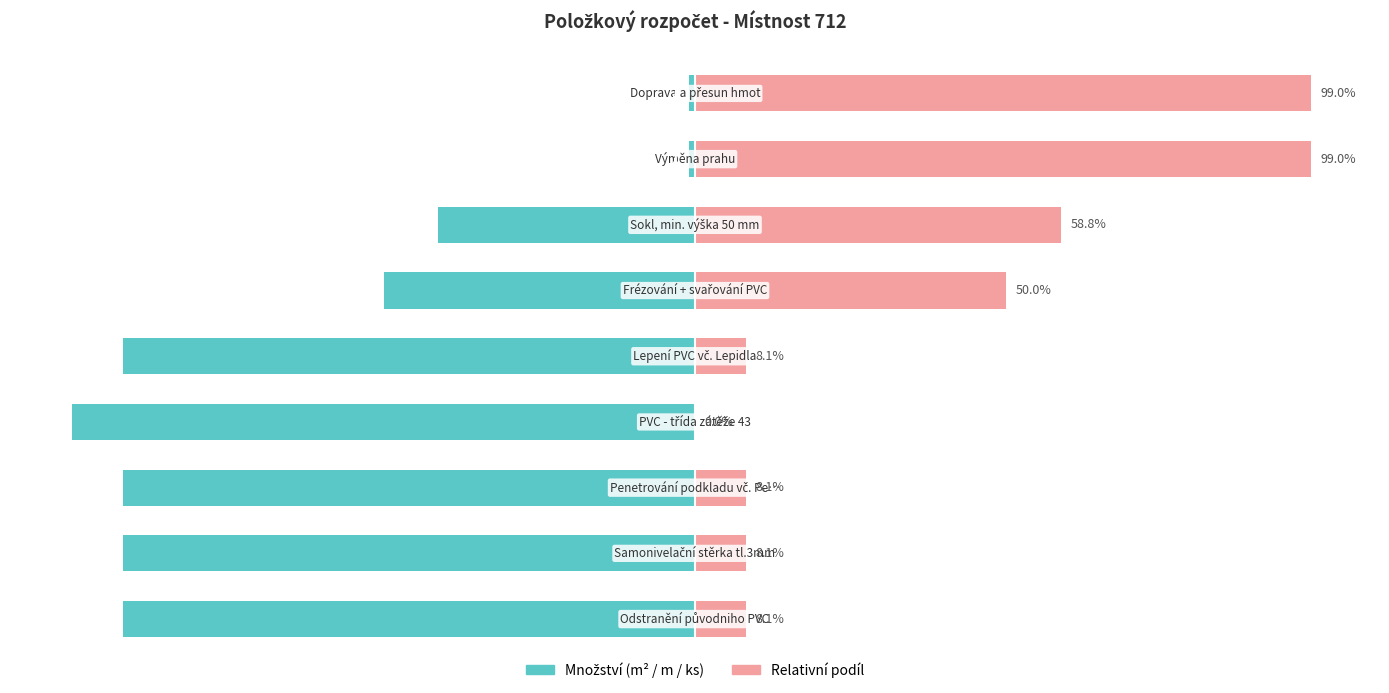

How many distinct data groups are displayed?

2